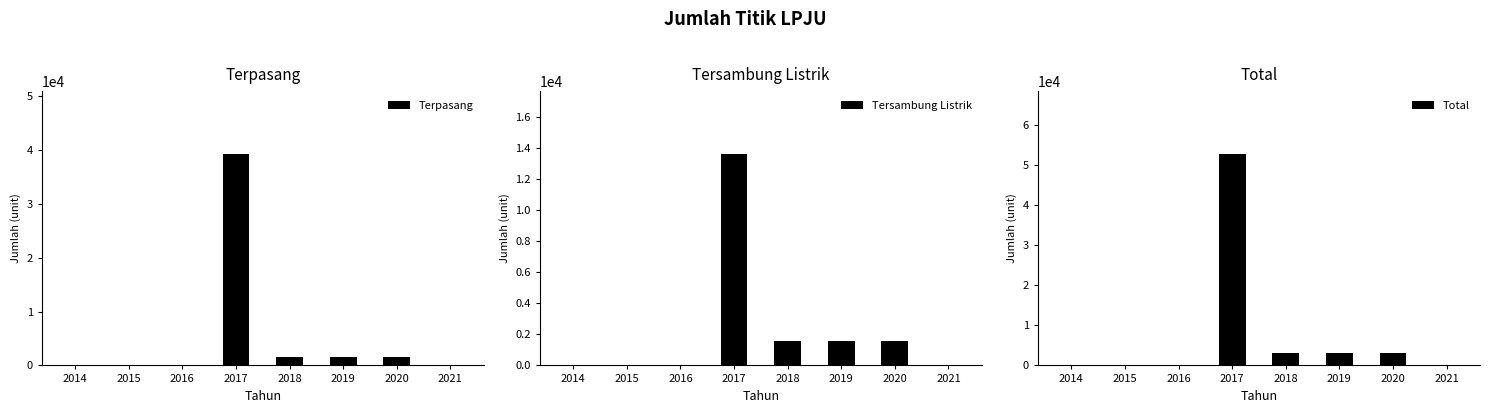

Does the chart contain stacked bars?

No